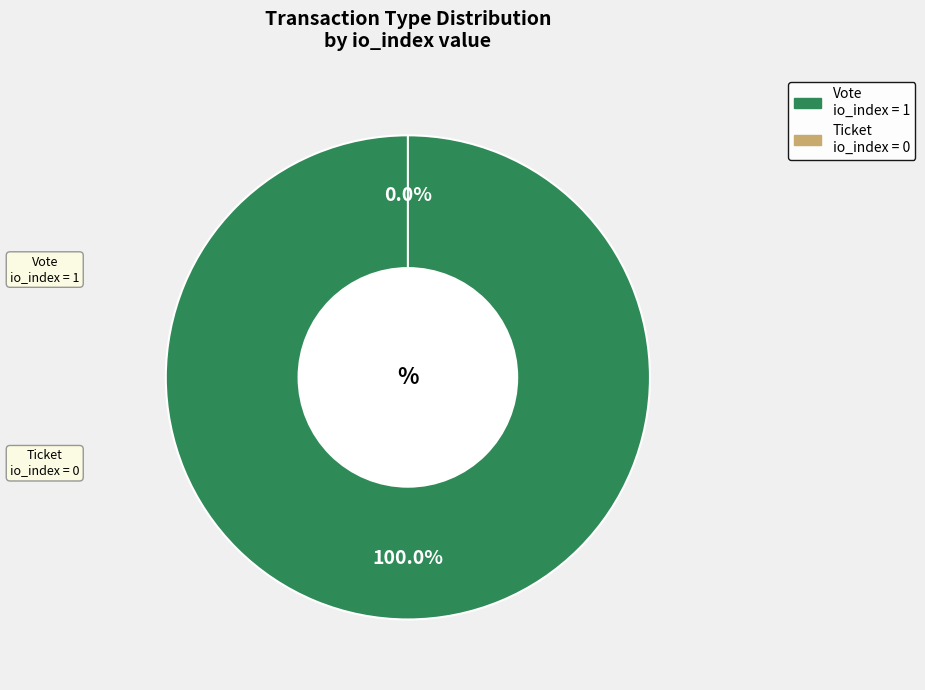

Which slice represents more than half of the pie?

Vote